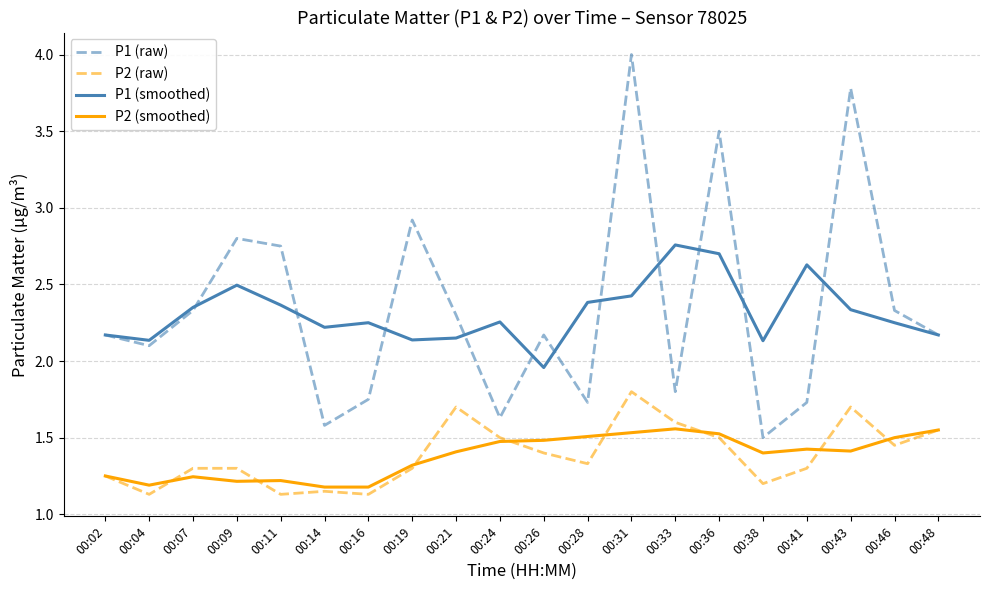

How many lines are shown in the chart?

4